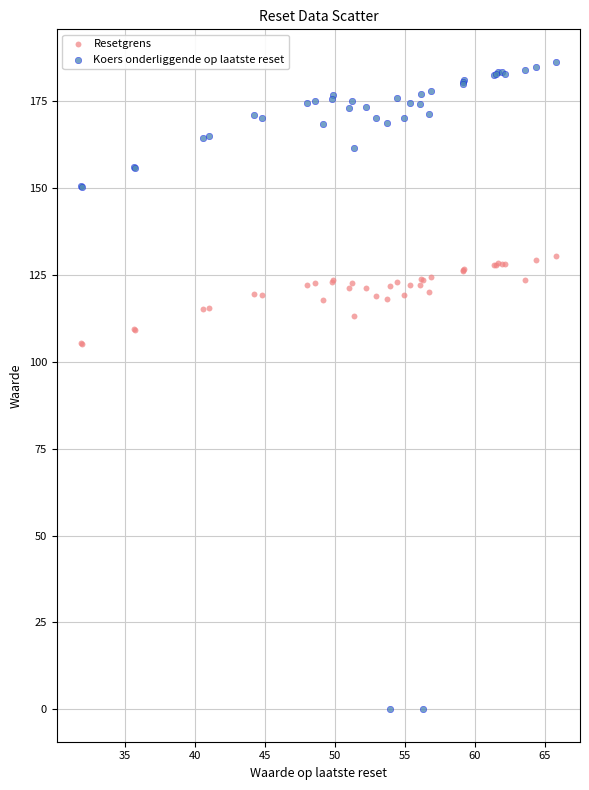

Which series has the widest spread of Y values?

Koers onderliggende op laatste reset